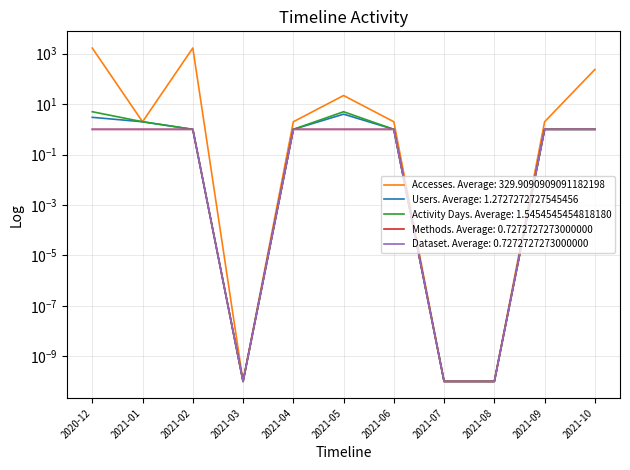

What position from the right is 2021-05?

6